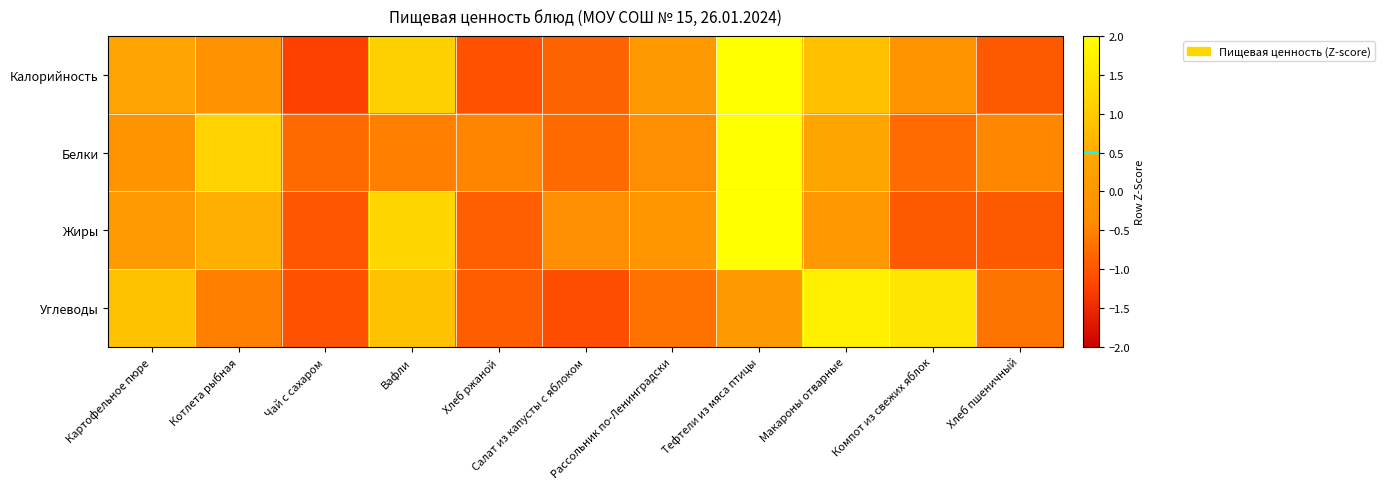

How many series are shown in this chart?

4